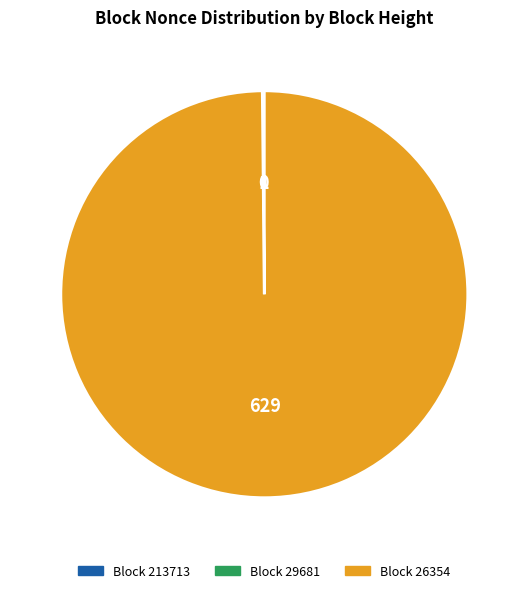

Is there a majority slice in this chart?

Yes